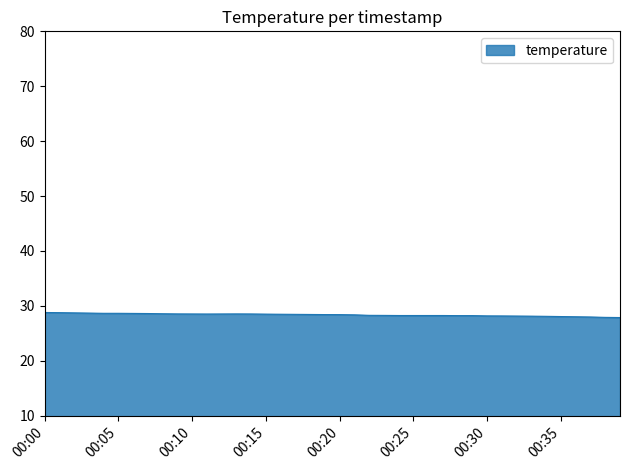

What is the greatest value displayed?

28.8